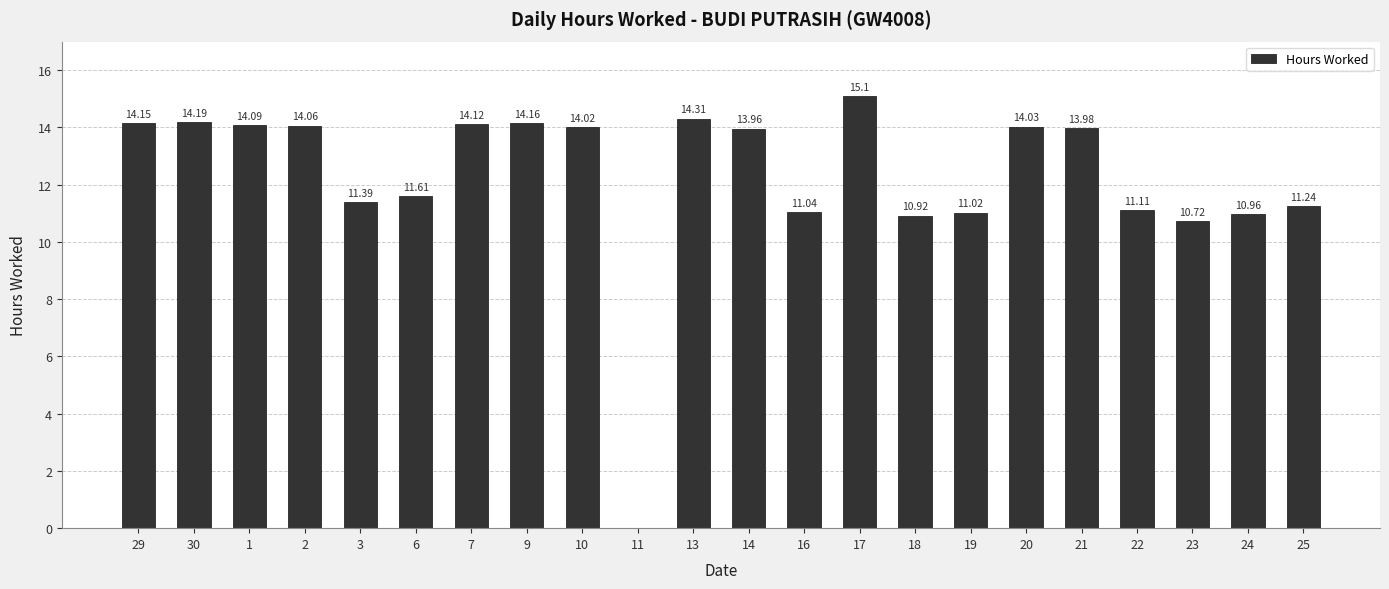

What is the sum of all values?

270.2